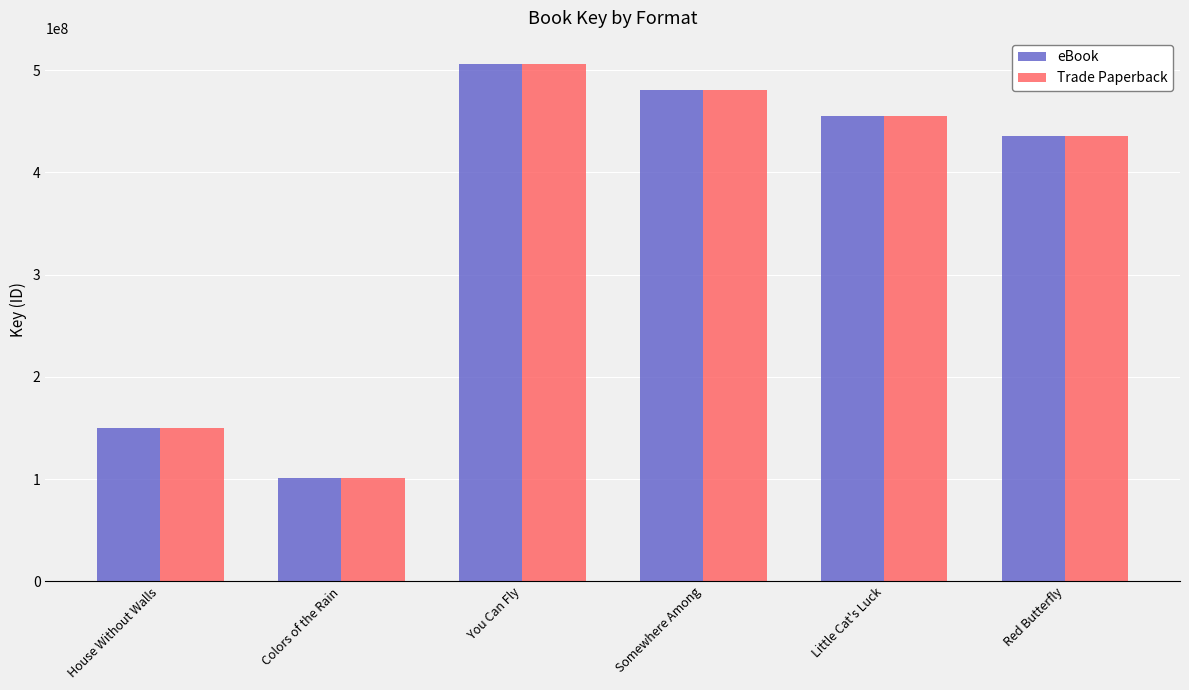

Rank the categories by eBook value from highest to lowest.

You Can Fly, Somewhere Among, Little Cat's Luck, Red Butterfly, House Without Walls, Colors of the Rain